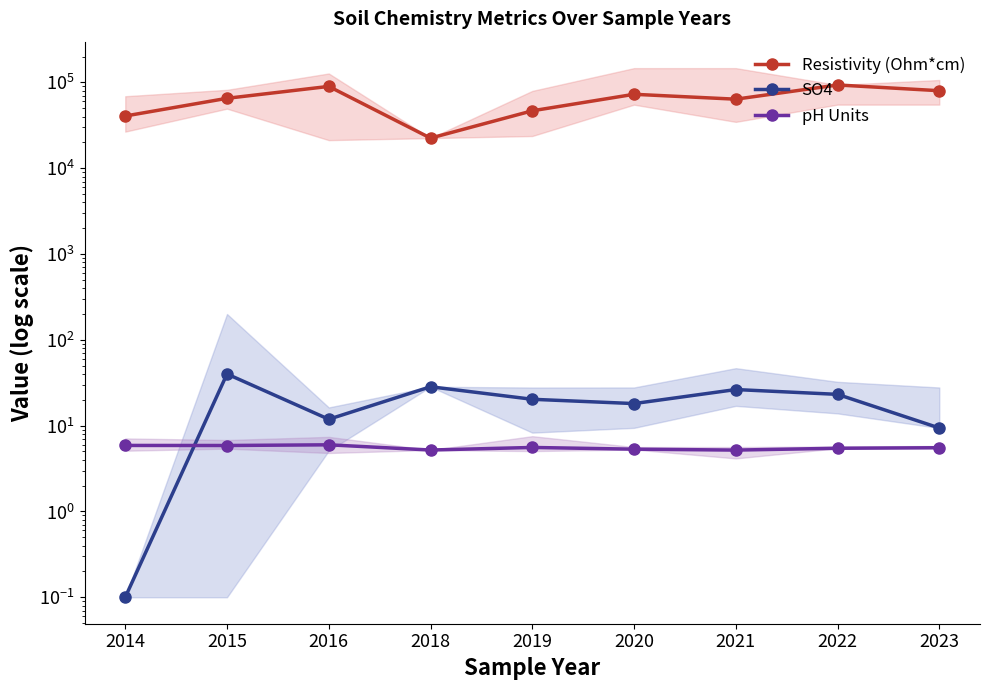

In SO4, how many points are higher than both neighbors (excluding endpoints)?

3